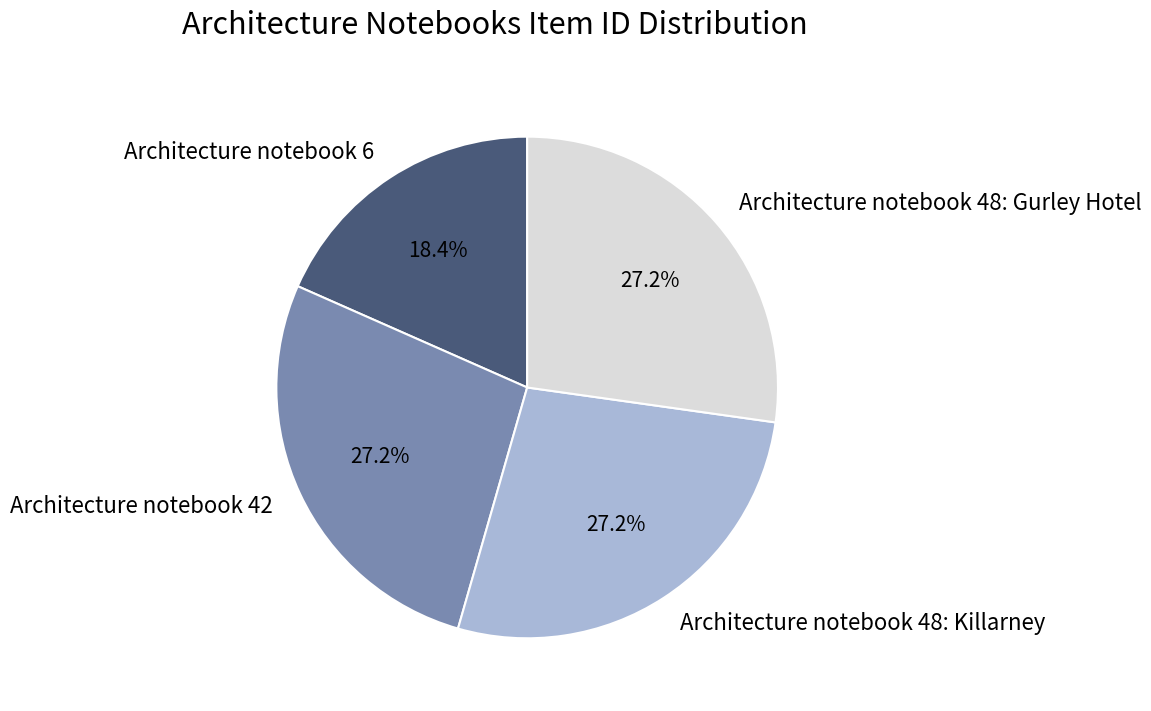

Do Architecture notebook 48: Gurley Hotel and Architecture notebook 48: Killarney together represent more than half of the pie?

Yes